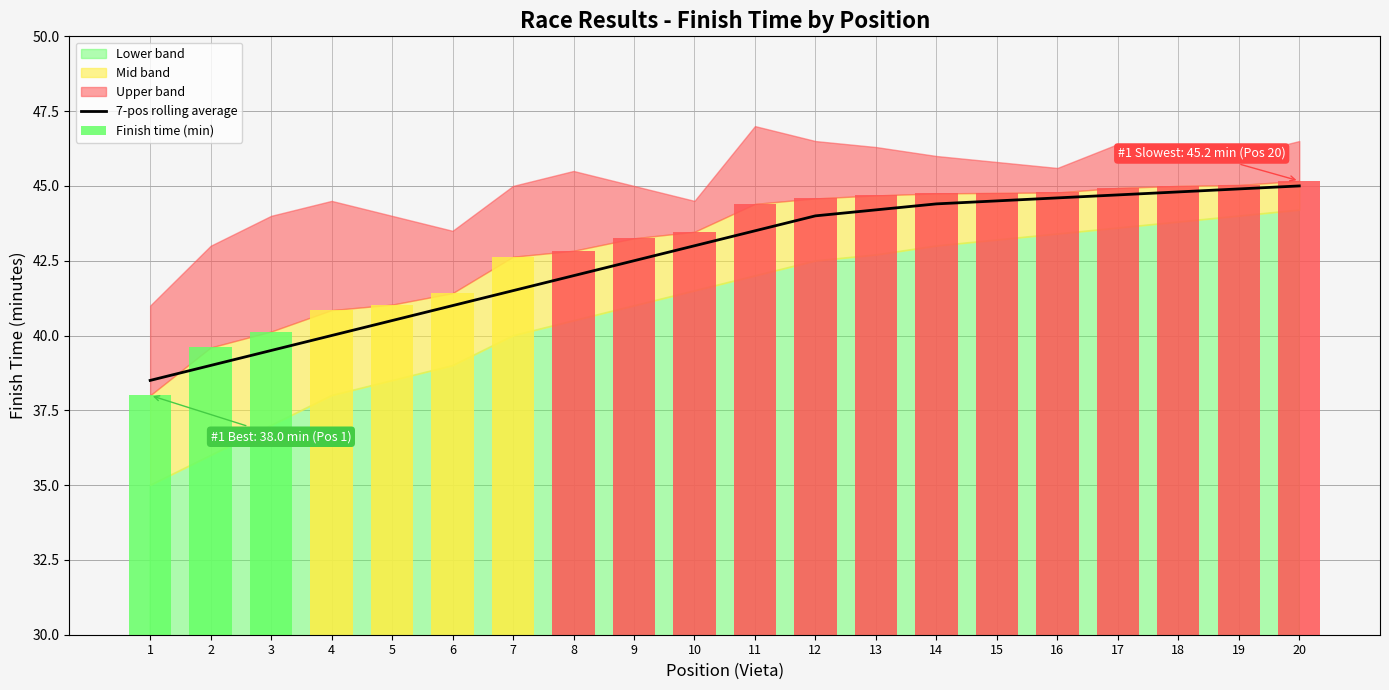

The Finish time (min) series shows 80.2 at 17. True or false?

False